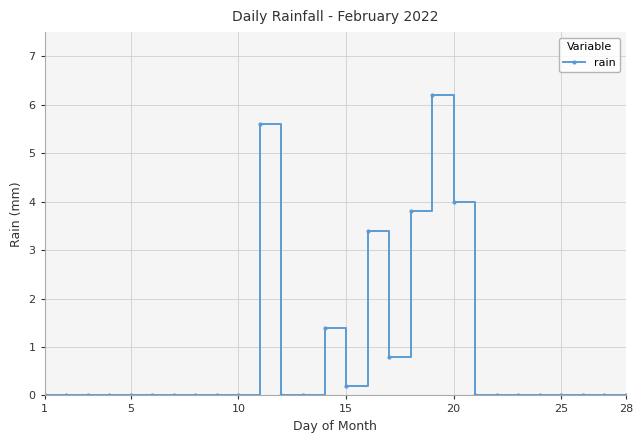

How many distinct data groups are displayed?

1